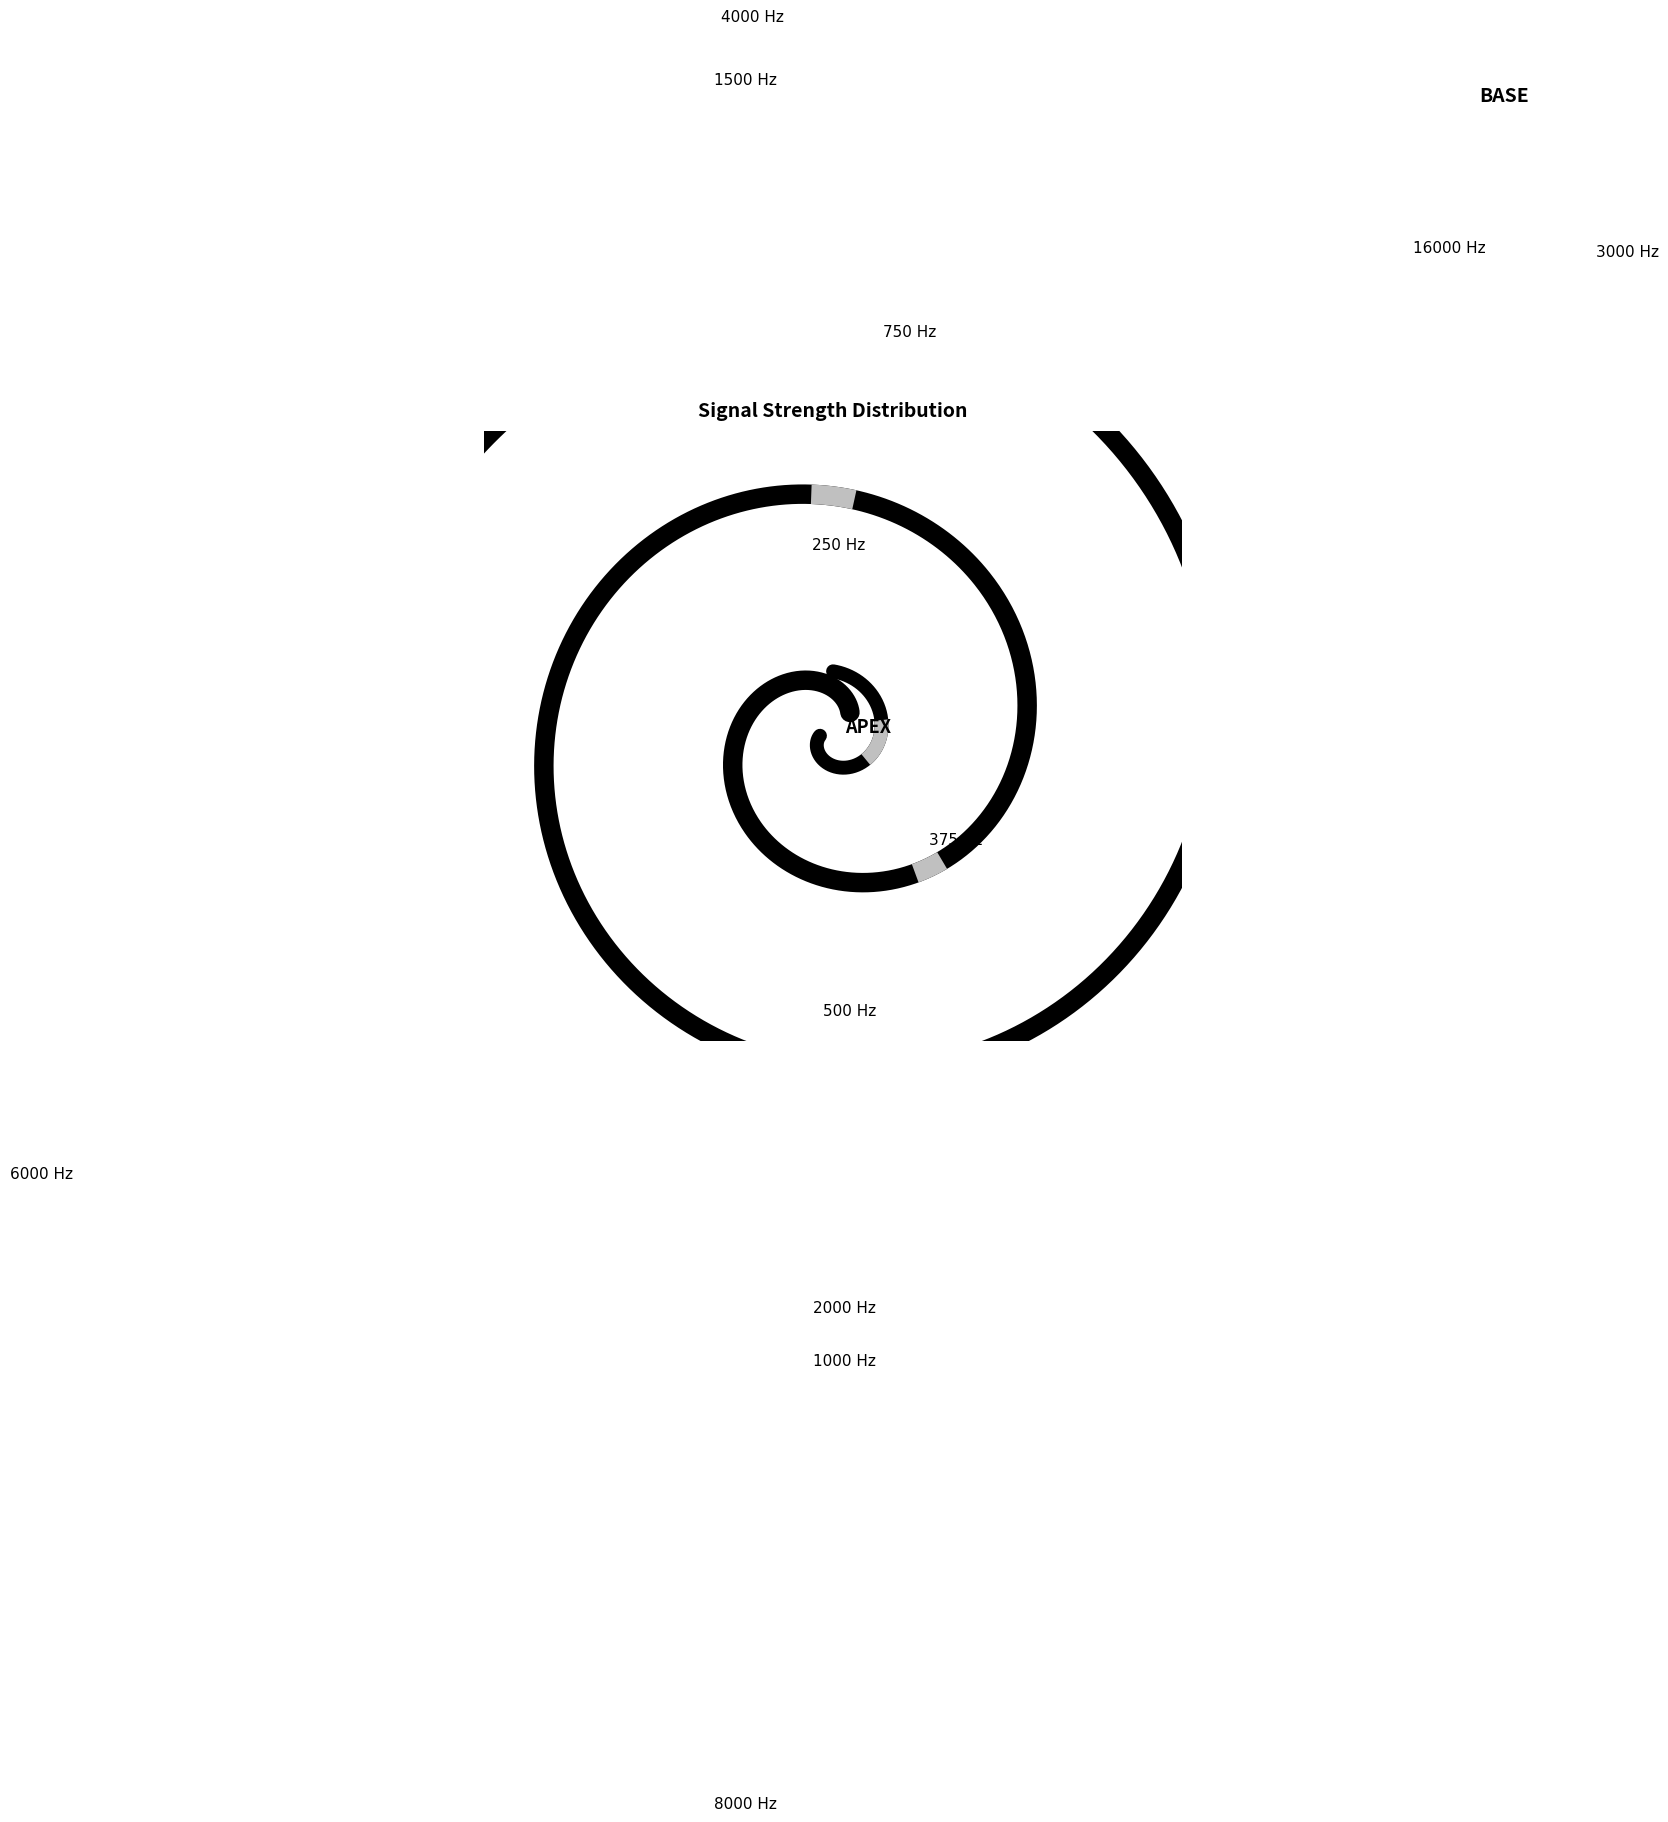

Does -53 account for over 50% of the chart?

No